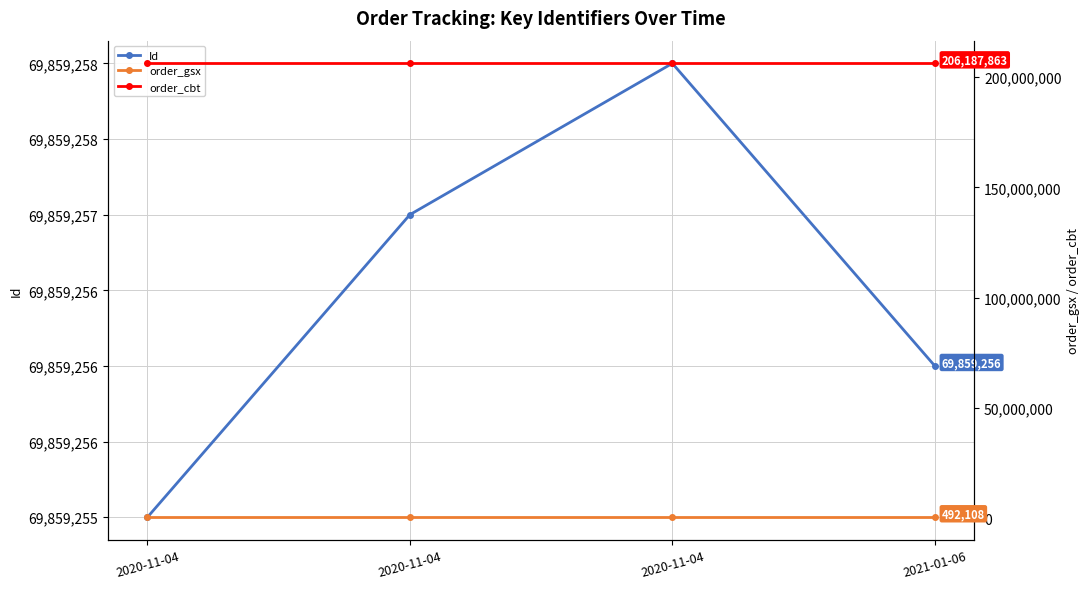

What is the value of the order_gsx point at the 1st from the left?

492108